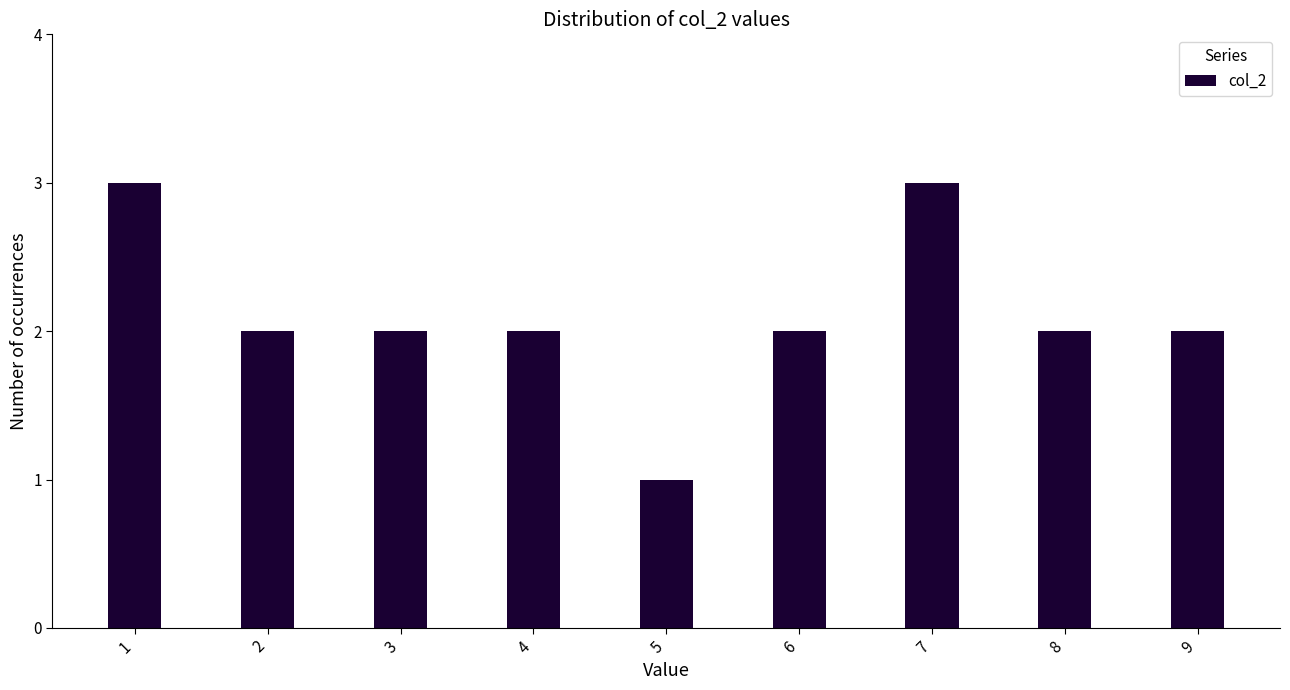

Reading left to right, extract all data points from this chart.

3	2	2	2	1	2	3	2	2